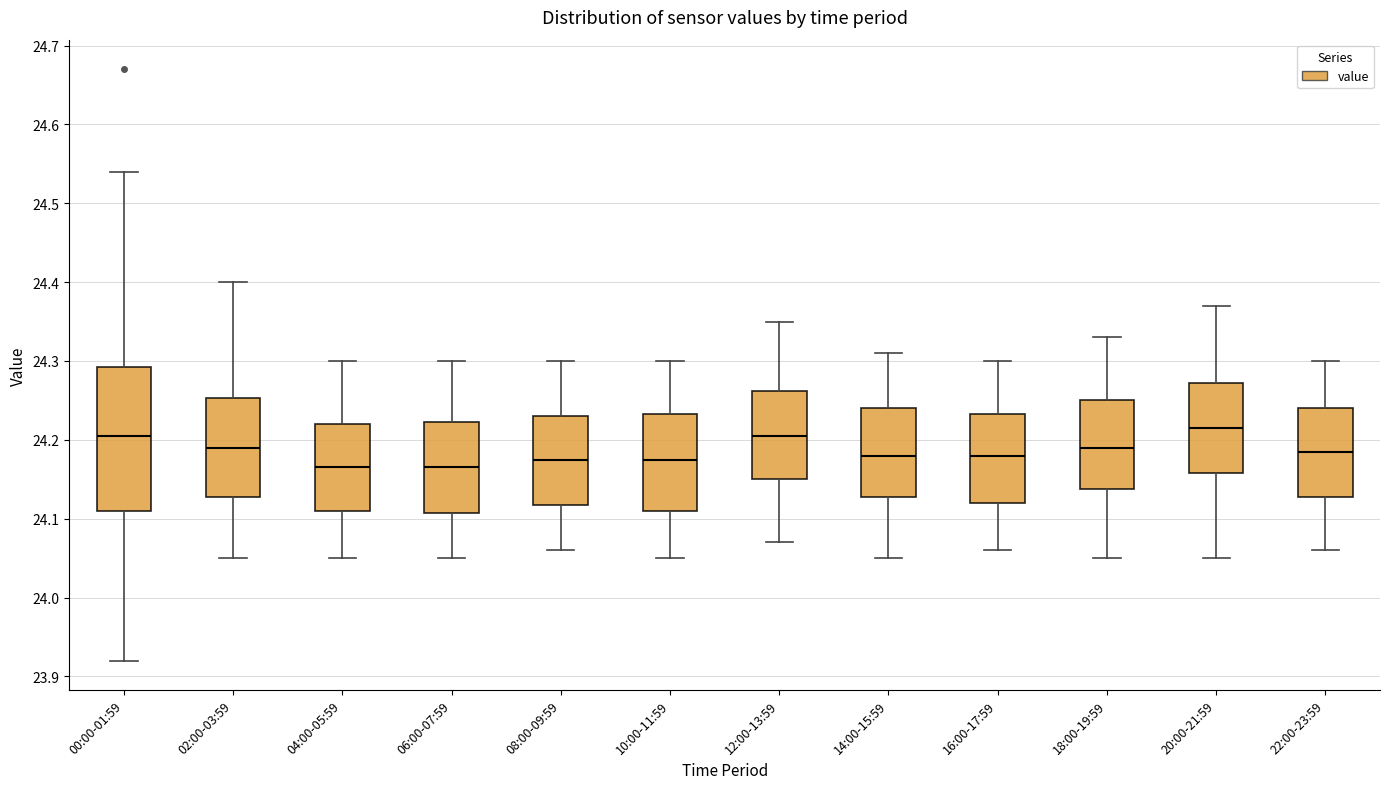

Where does the lower whisker of the box for 16:00-17:59 end on the y-axis? The values are not printed on the chart, so give them approximately, as read against the axis.

24.06